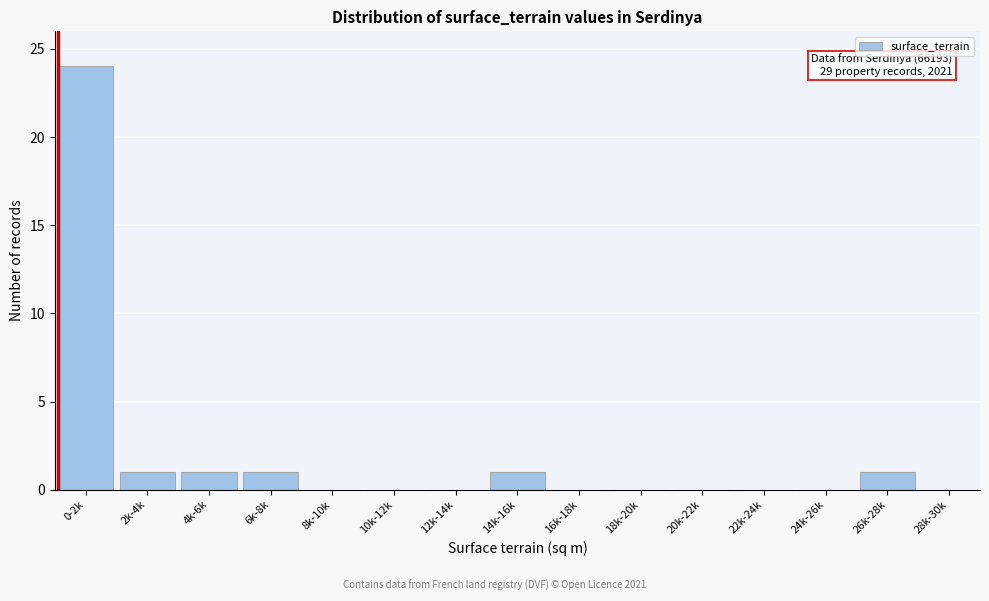

Reading left to right, extract all data points from this chart.

0-2k=24	2k-4k=1	4k-6k=1	6k-8k=1	8k-10k=0	10k-12k=0	12k-14k=0	14k-16k=1	16k-18k=0	18k-20k=0	20k-22k=0	22k-24k=0	24k-26k=0	26k-28k=1	28k-30k=0